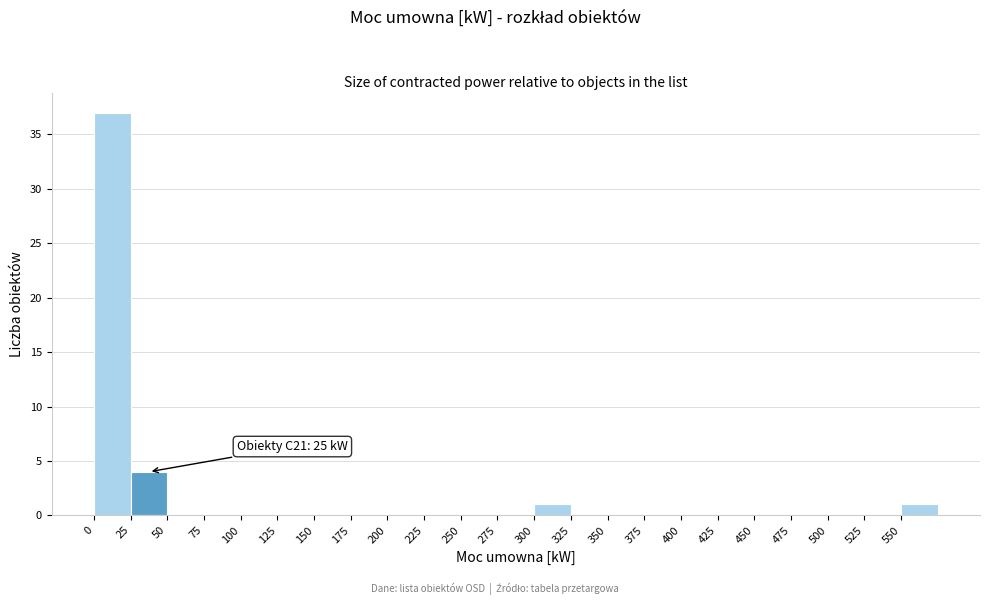

Which range on the x-axis has the tallest bar?

0 to 25